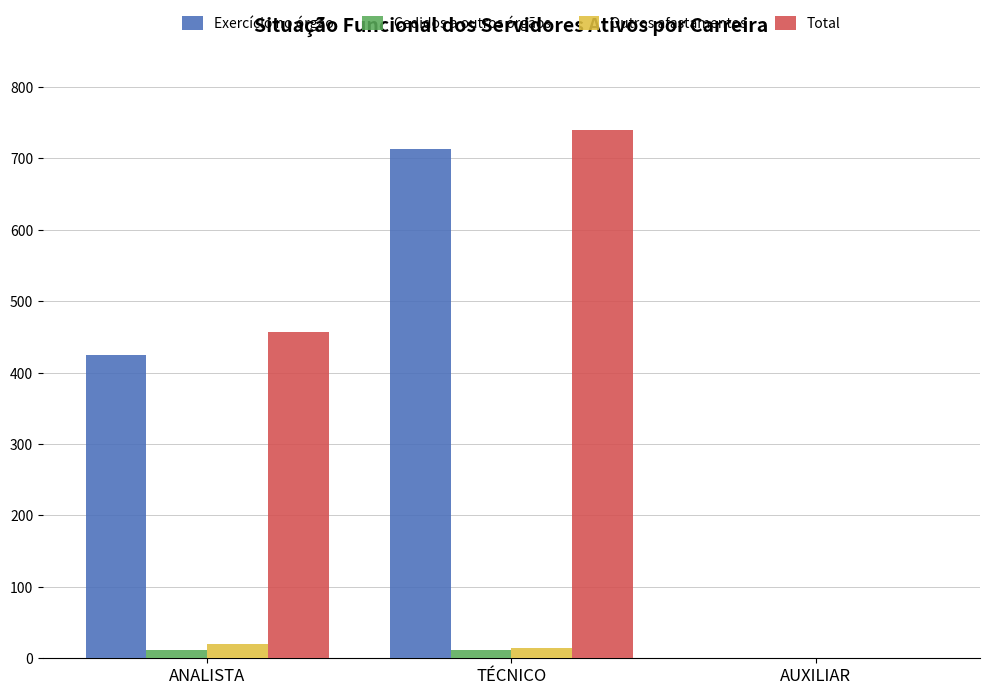

The value of Total at AUXILIAR is 0. True or false?

True